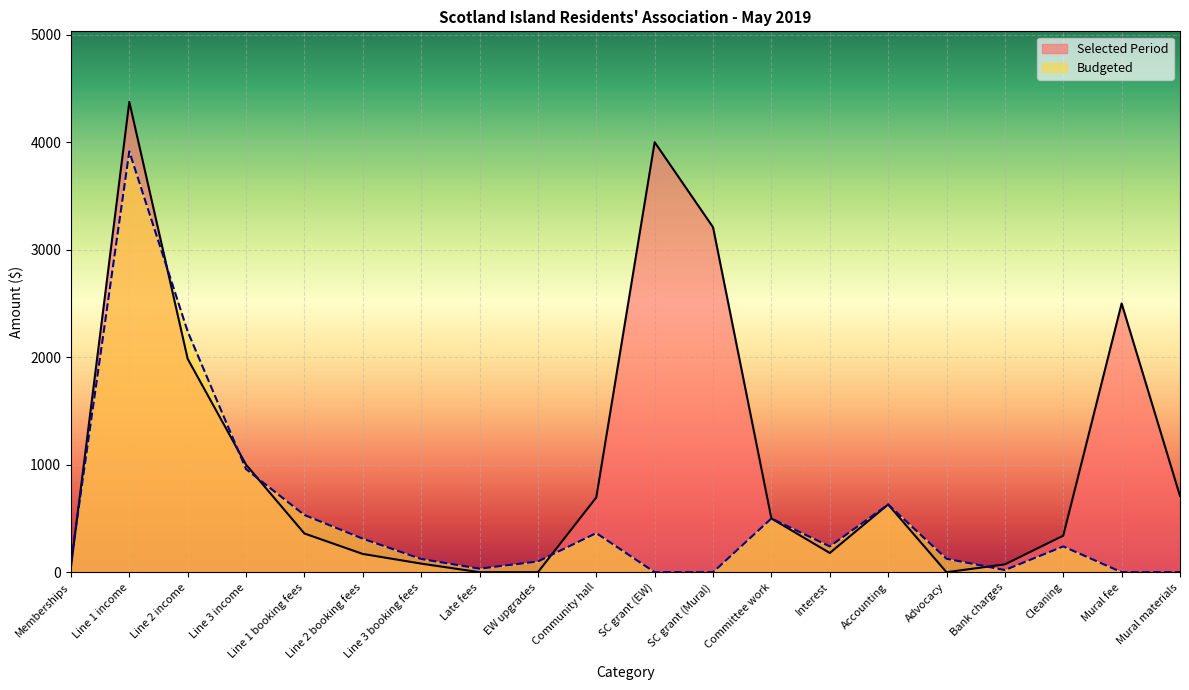

How many data points in Selected Period are less than 500?

10